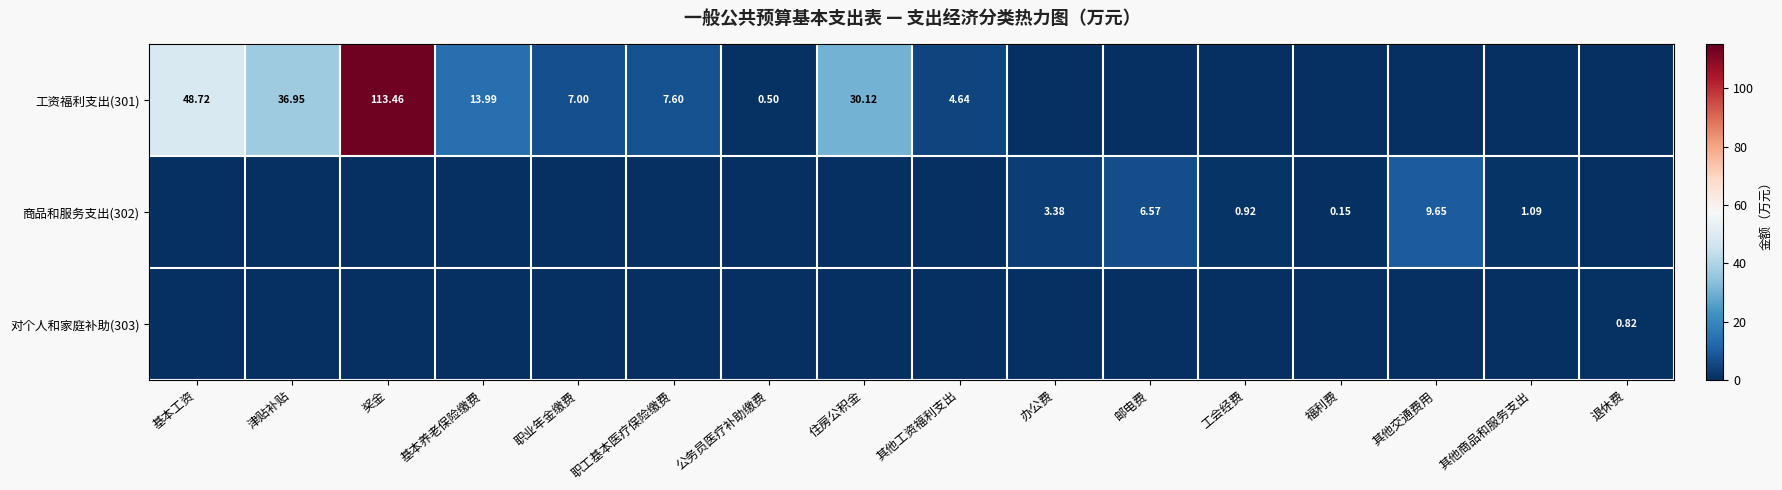

Is the value of 商品和服务支出(302) at 福利费 greater than the value of 工资福利支出(301) at 基本养老保险缴费?

No